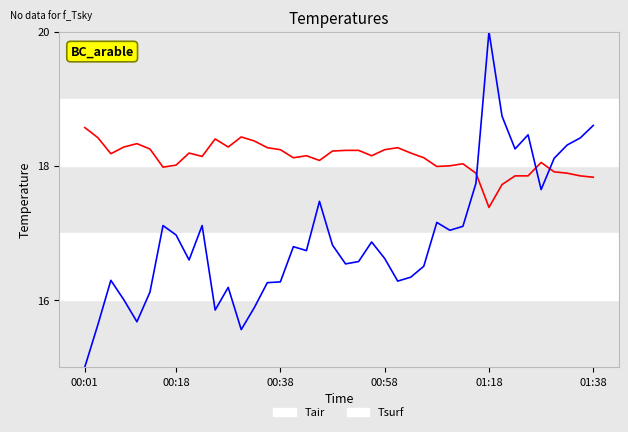

What is the smallest value displayed?

15.0